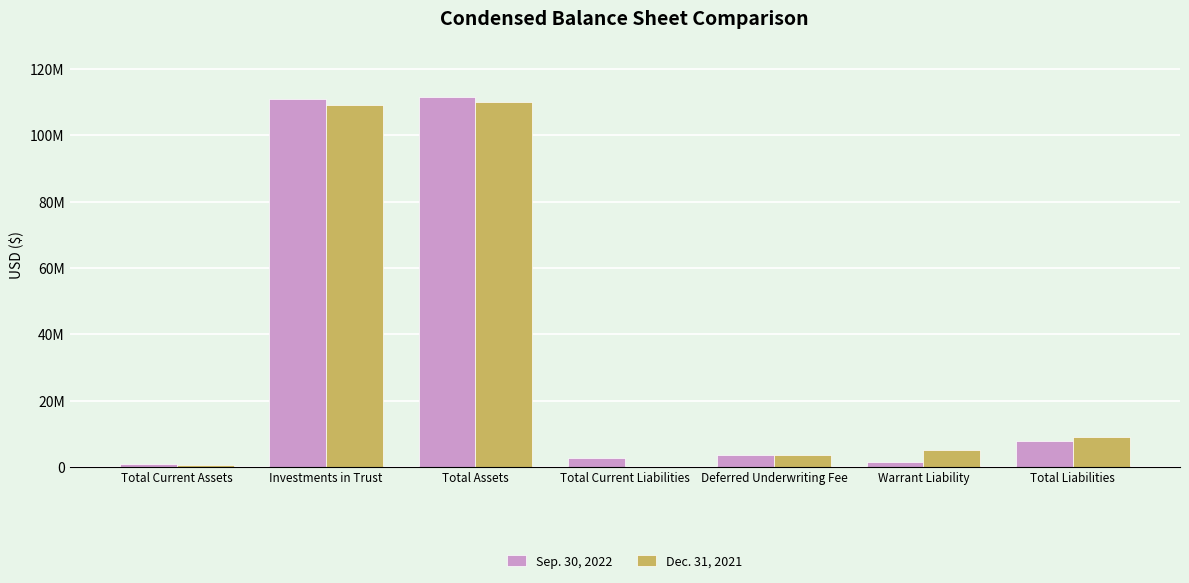

Reading left to right, list all the values displayed in this chart.

Sep. 30, 2022: Total Current Assets=791677	Investments in Trust=110872063	Total Assets=111663740	Total Current Liabilities=2615134	Deferred Underwriting Fee=3745000	Warrant Liability=1470350	Total Liabilities=7830484
Dec. 31, 2021: Total Current Assets=746669	Investments in Trust=109141622	Total Assets=110077562	Total Current Liabilities=174579	Deferred Underwriting Fee=3745000	Warrant Liability=5144250	Total Liabilities=9063829